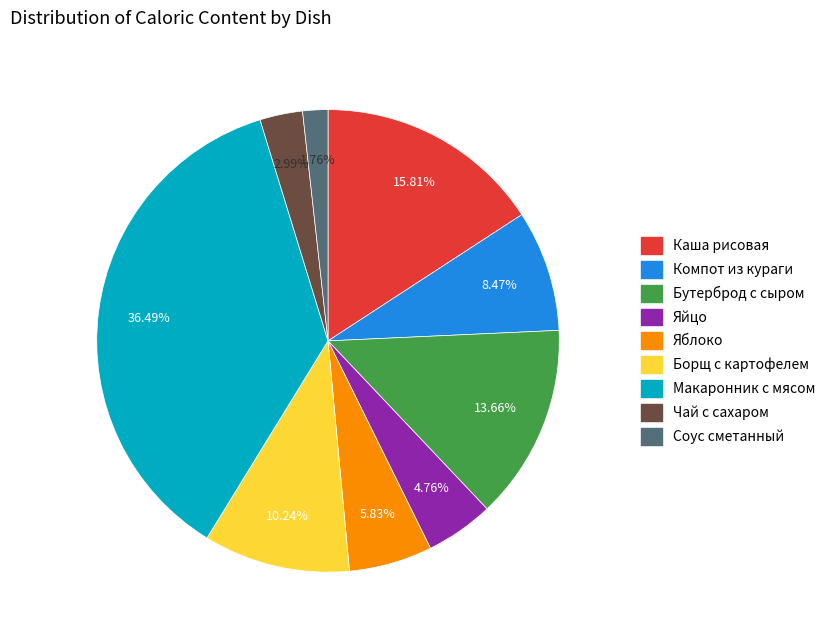

Does Бутерброд с сыром account for over 50% of the chart?

No